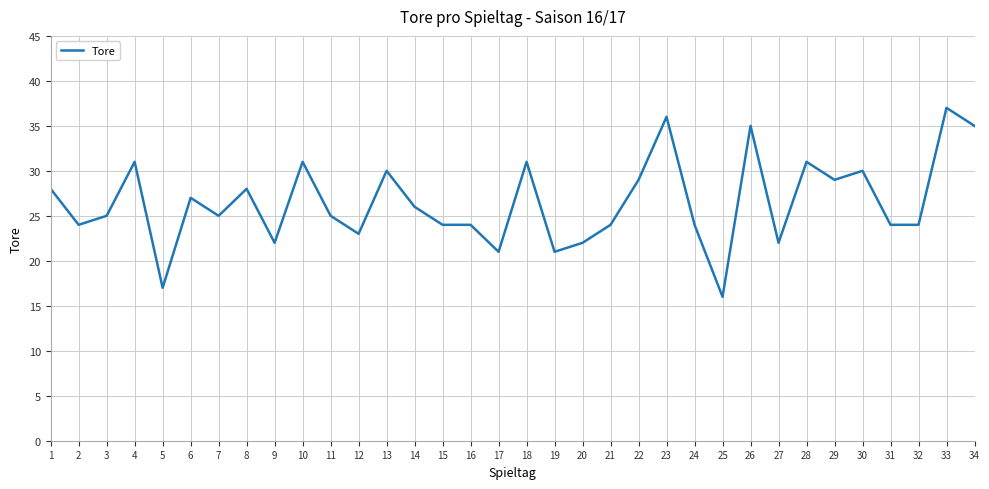

At which label is the value closest to 26?

14